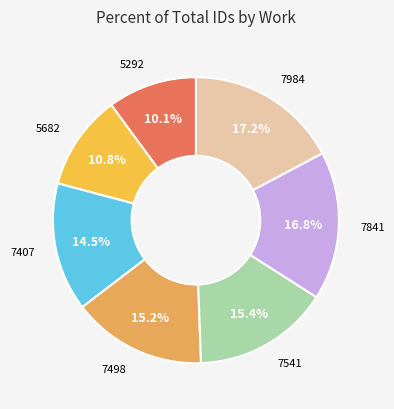

How many segments does this pie chart have?

7